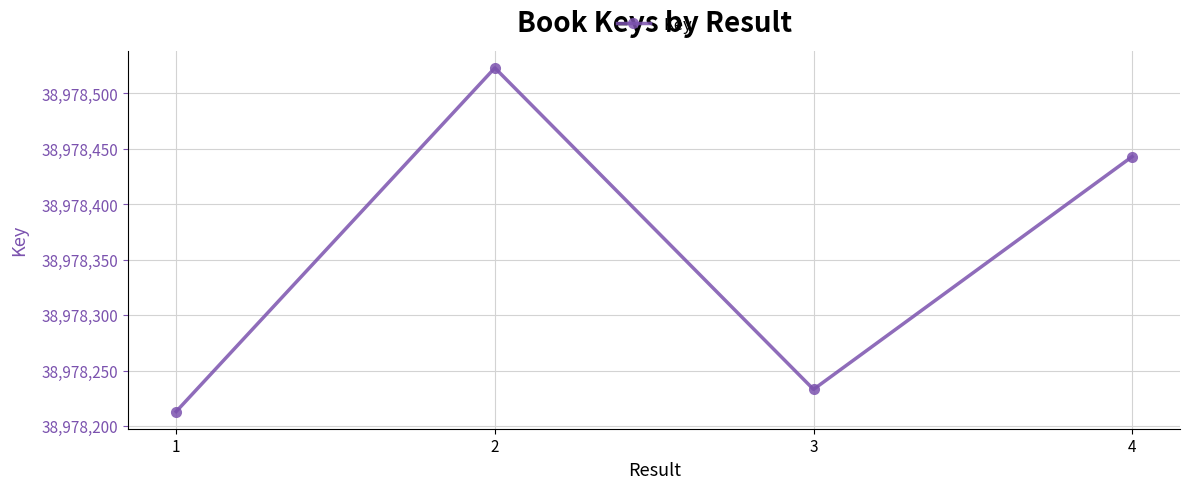

Between 1 and 2, which is larger?

2